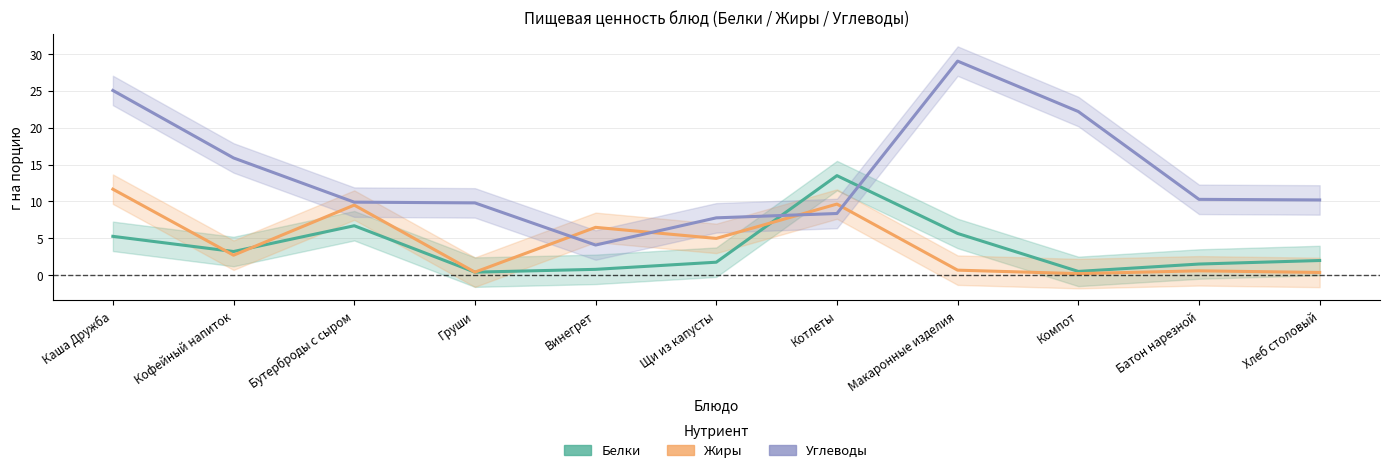

What is the total value across all series at Макаронные изделия?

35.4